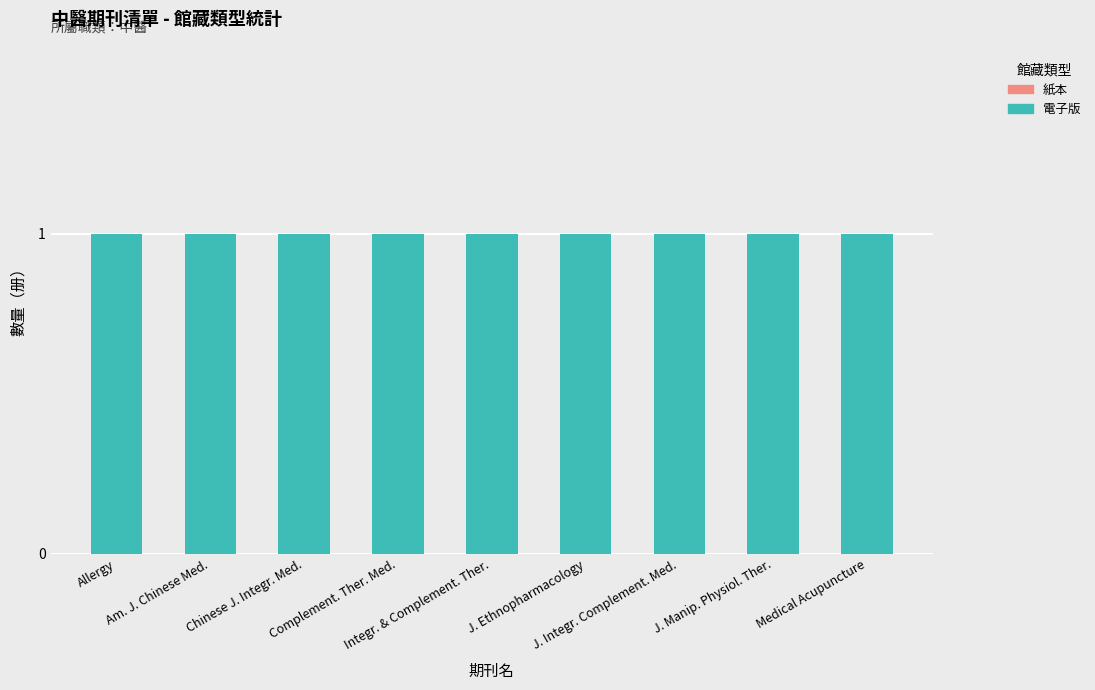

How many bars are there in total?

18